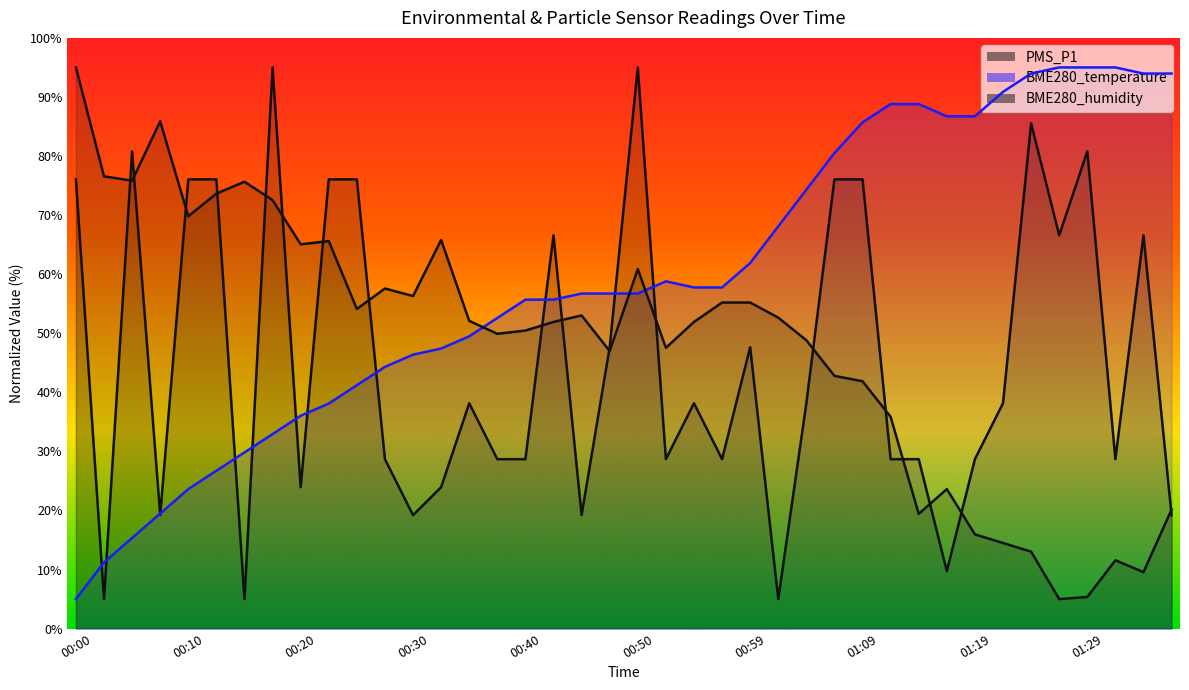

At 00:59, list the series in order from largest to smallest.

BME280_temperature, BME280_humidity, PMS_P1